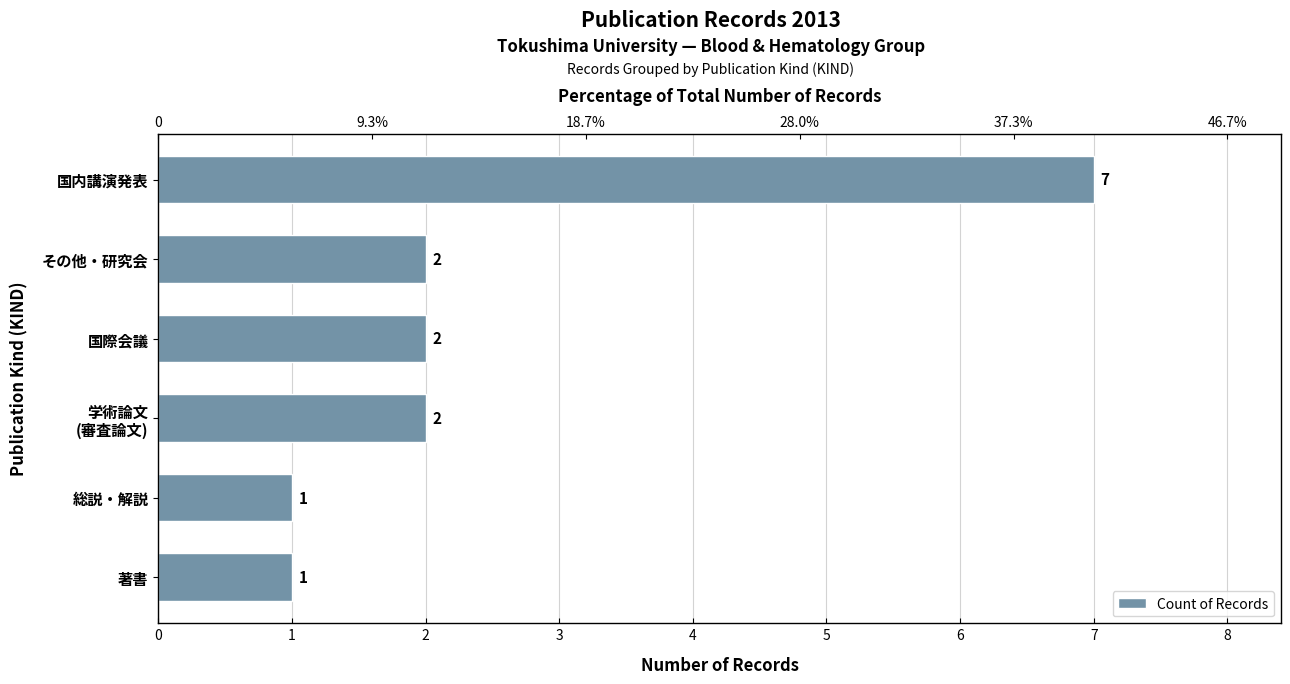

Which has a higher value, 1 or 0?

1